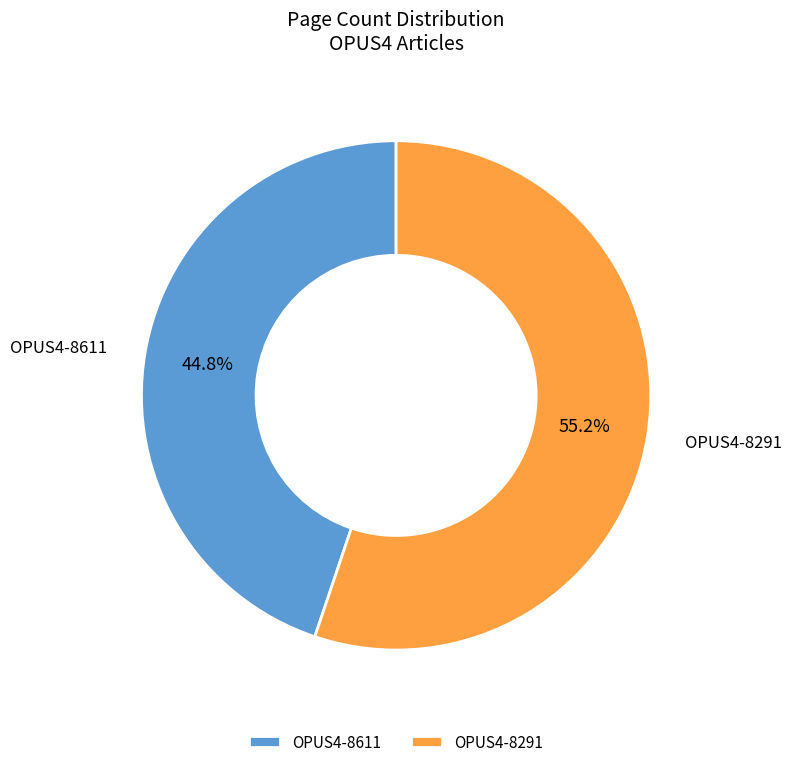

To the nearest percent, what percentage of the pie is OPUS4-8291?

55%